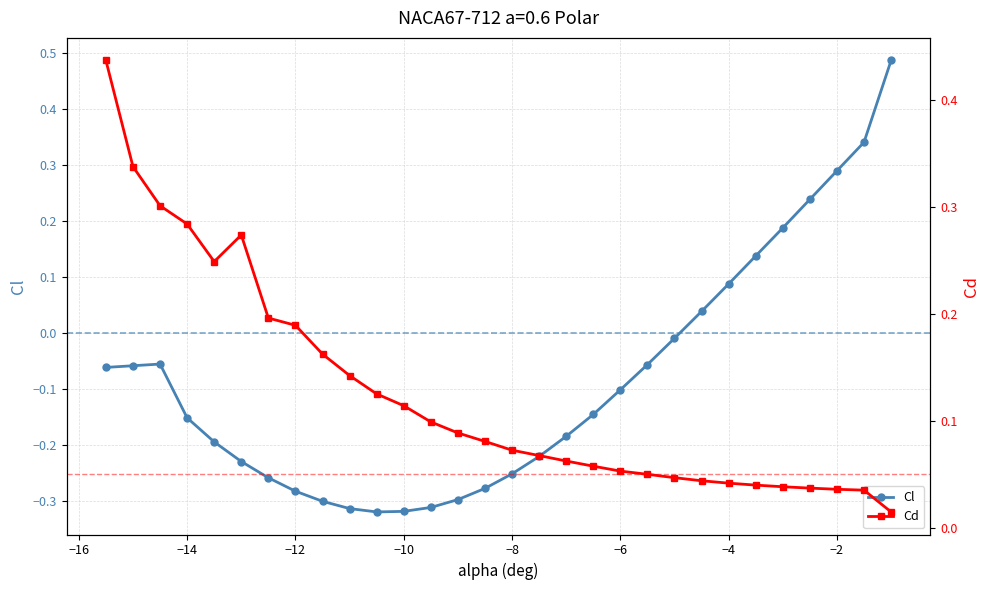

Does the chart display data point markers on the line(s)?

Yes